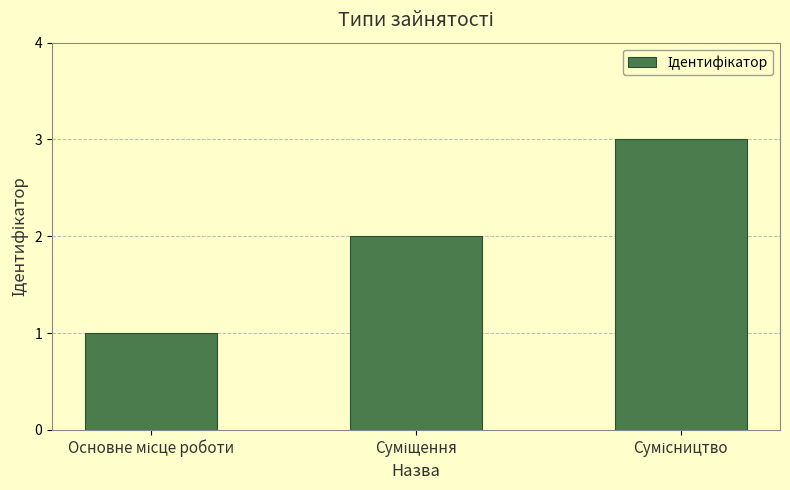

What is the value of the 3rd bar from the left?

3